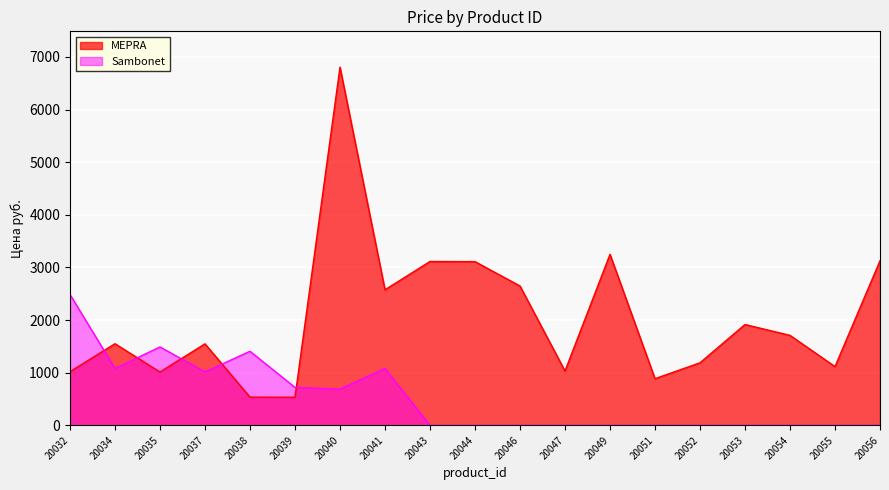

Which category has the lowest value across all series?

20043